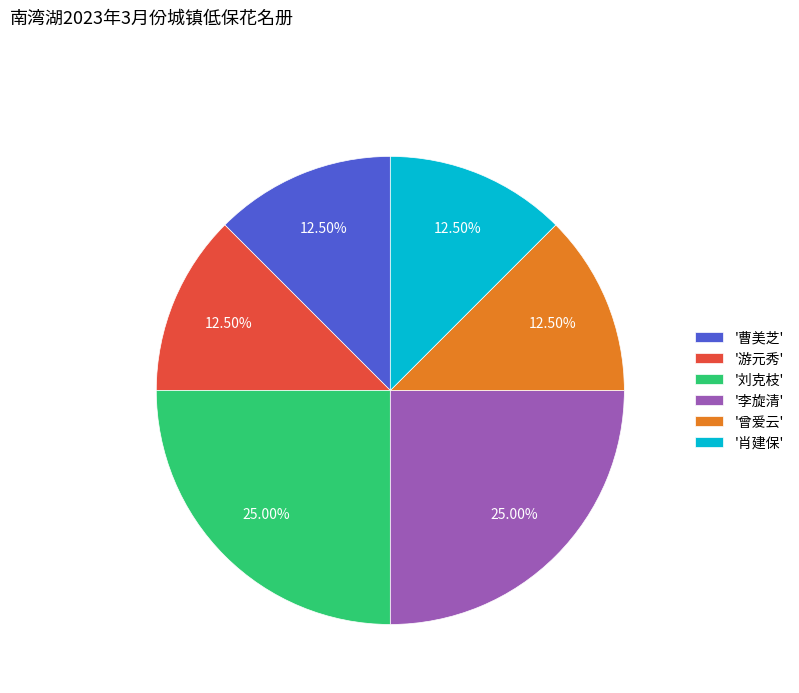

Do '肖建保' and '李旋清' together represent more than half of the pie?

No